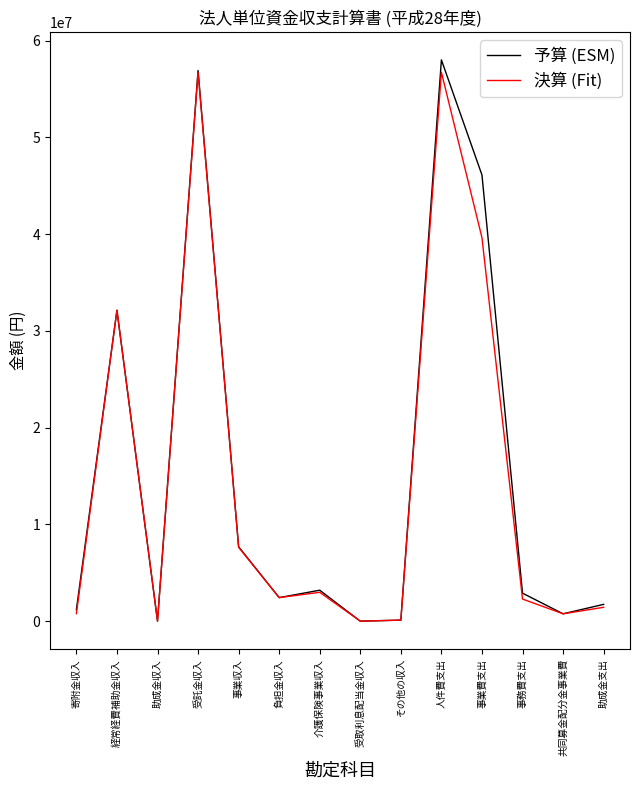

What is the average value of the 予算 (ESM) series?

15229857